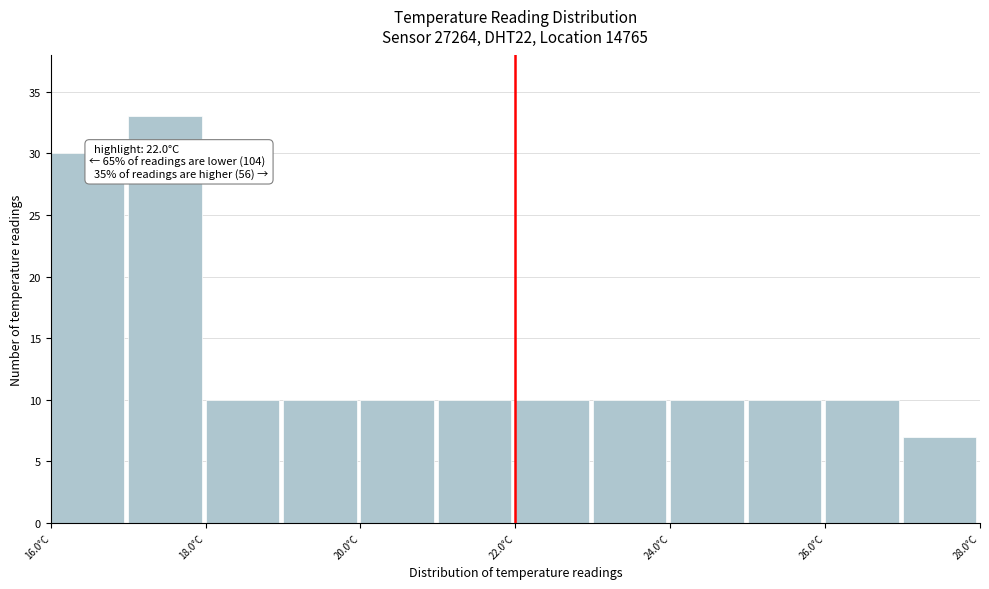

Over which range of the x-axis is the bar tallest?

17 to 18